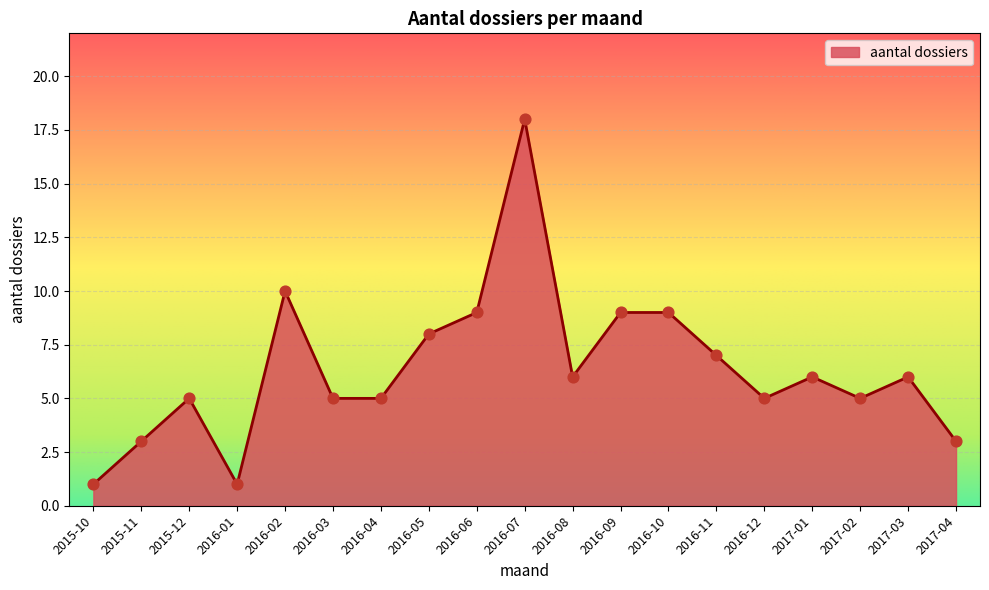

What is the change in value from 2016-01 to 2016-10?

+8